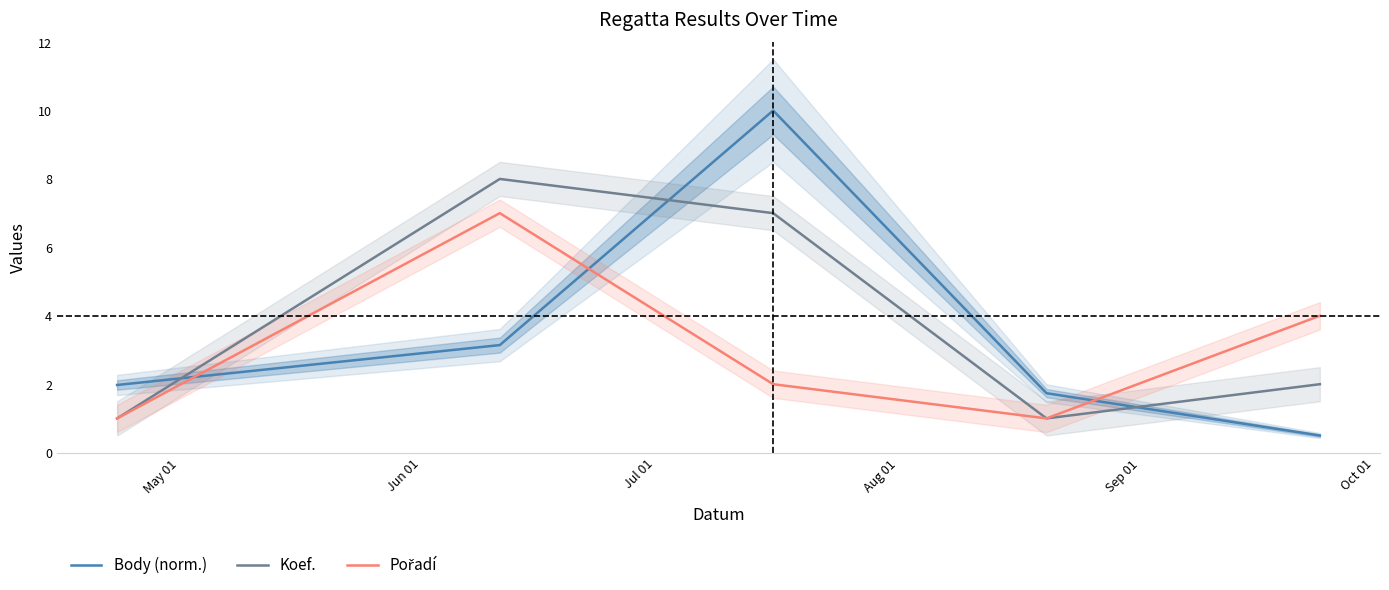

What is the value of the Koef. point at the 4th from the left?

1.0